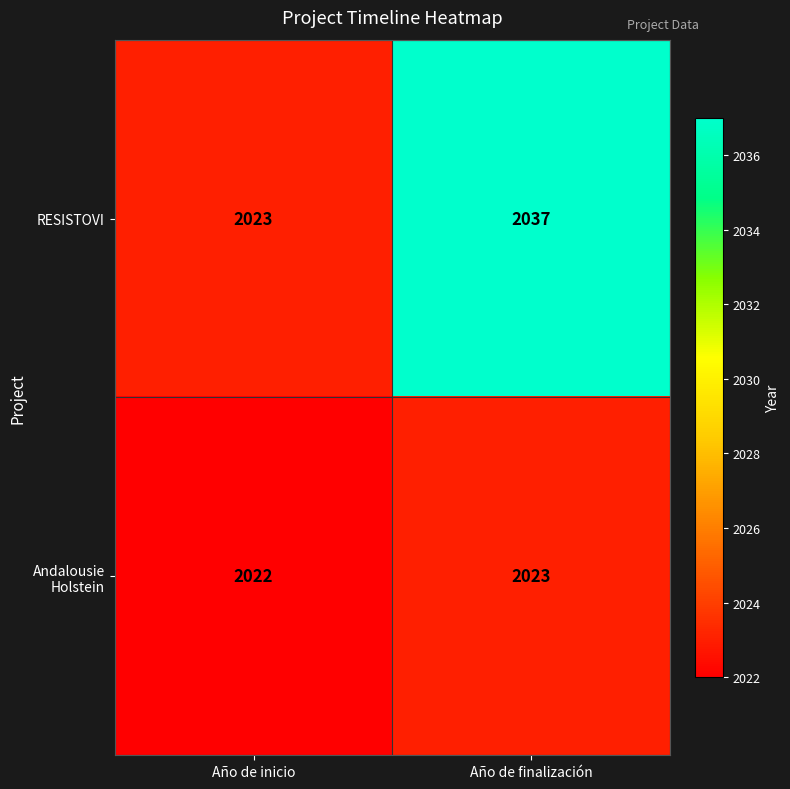

The value of RESISTOVI at Año de finalización is 2037. True or false?

True